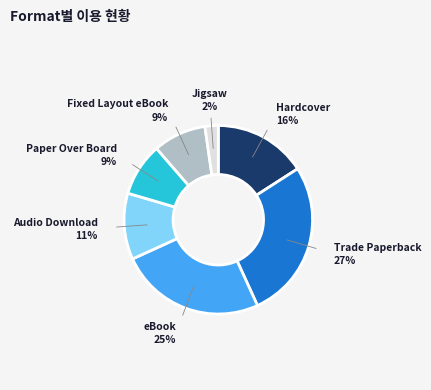

Is there a majority slice in this chart?

No